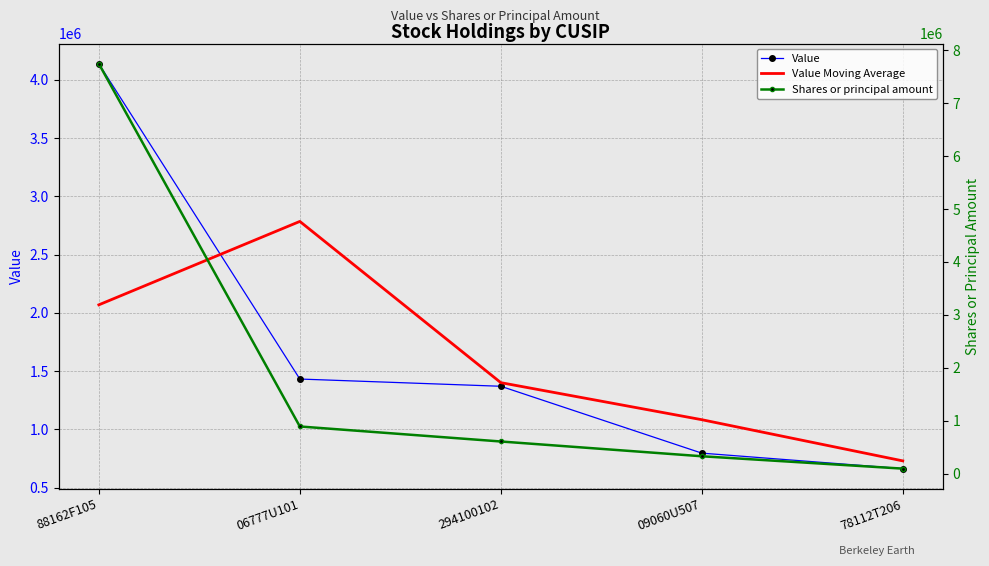

Reading right to left, what are all the values shown in this chart?

Value: 78112T206=663000	09060U507=796000	294100102=1370000	06777U101=1432000	88162F105=4138000
Value Moving Average: 78112T206=729500	09060U507=1083000	294100102=1401000	06777U101=2785000	88162F105=2069000
Shares or principal amount: 78112T206=99445	09060U507=333000	294100102=611764	06777U101=895302	88162F105=7740963